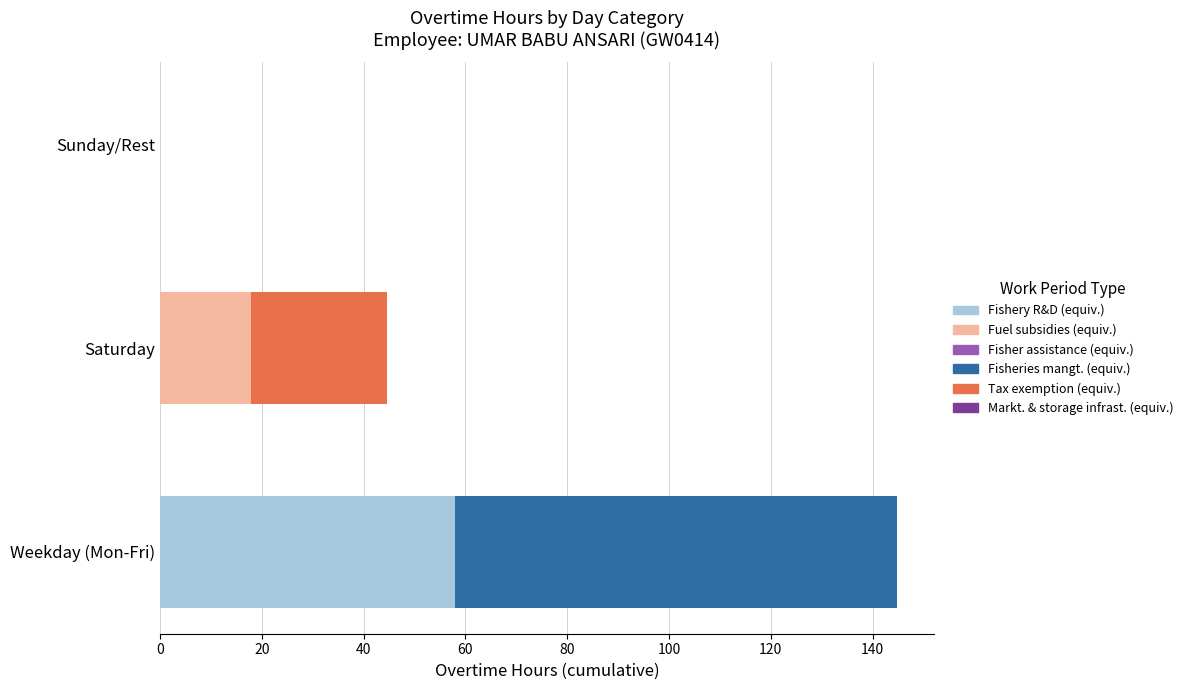

At which category is the sum across all series the highest?

Weekday (Mon-Fri)